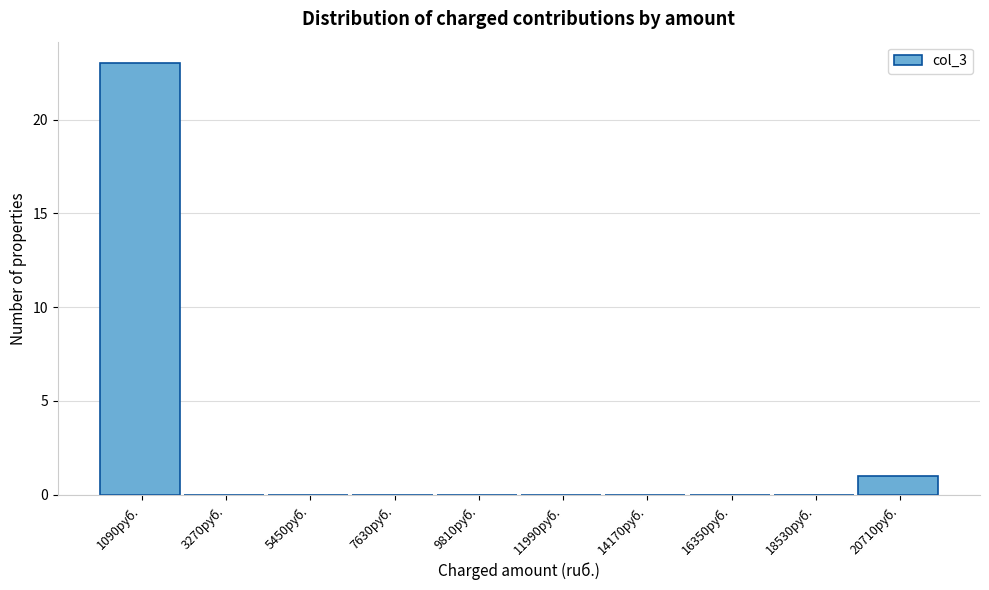

Reading left to right, what are all the values shown in this chart?

1090руб.=23	3270руб.=0	5450руб.=0	7630руб.=0	9810руб.=0	11990руб.=0	14170руб.=0	16350руб.=0	18530руб.=0	20710руб.=1